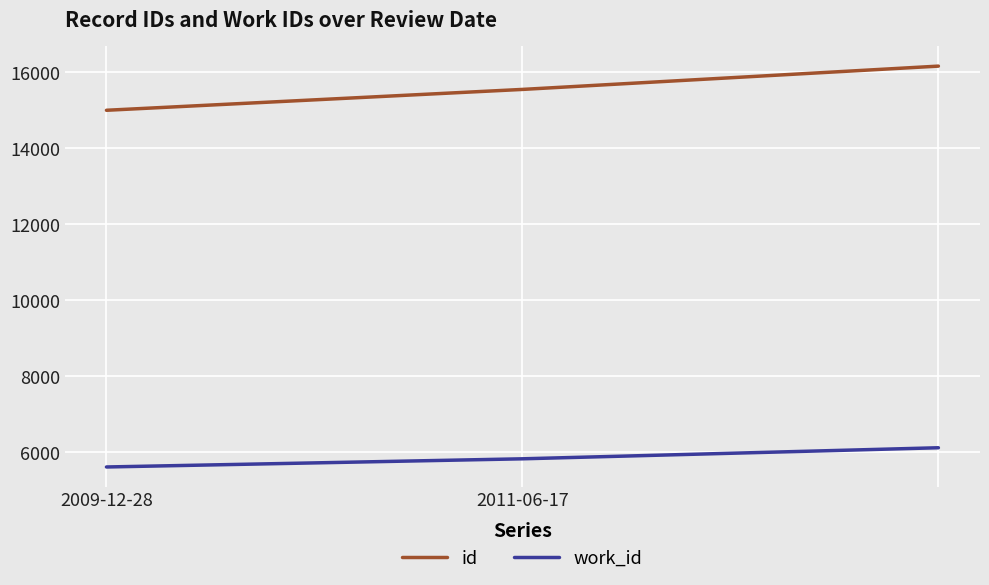

Which series has the largest range (max minus min)?

id